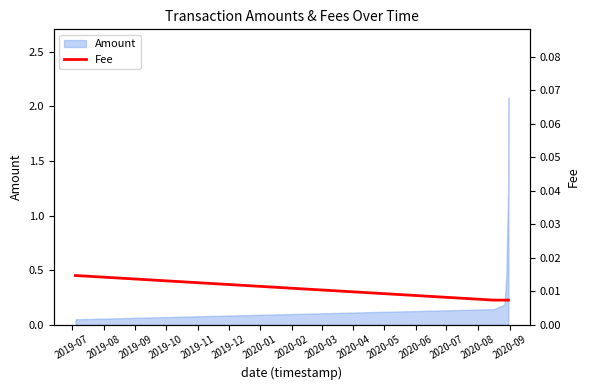

True or false: the data has more than 2 interior local peaks.

False